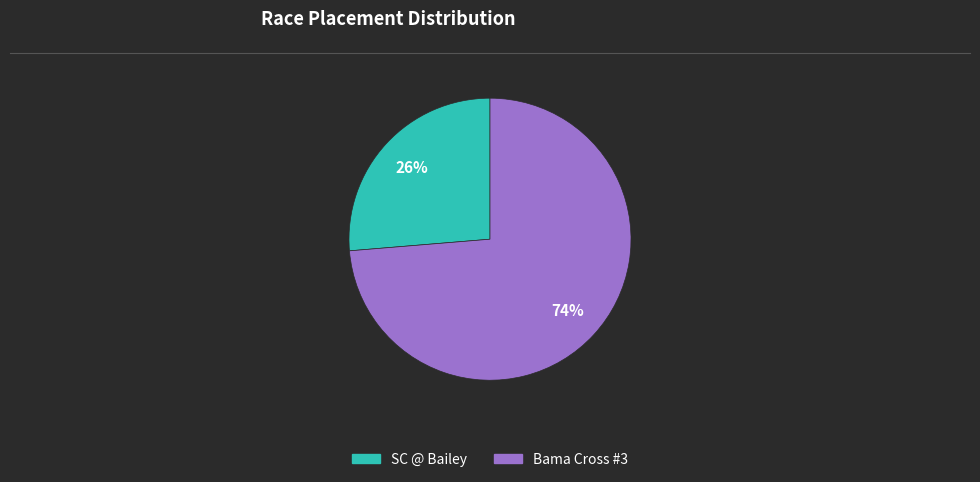

True or false: Bama Cross #3 accounts for 74% of the total.

True